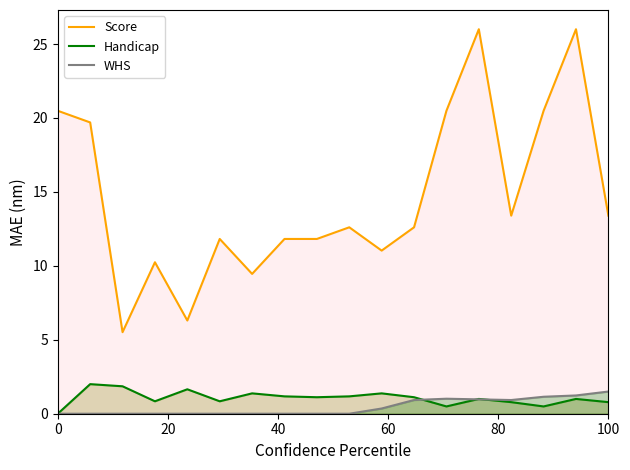

Which series has the widest spread of values?

Score